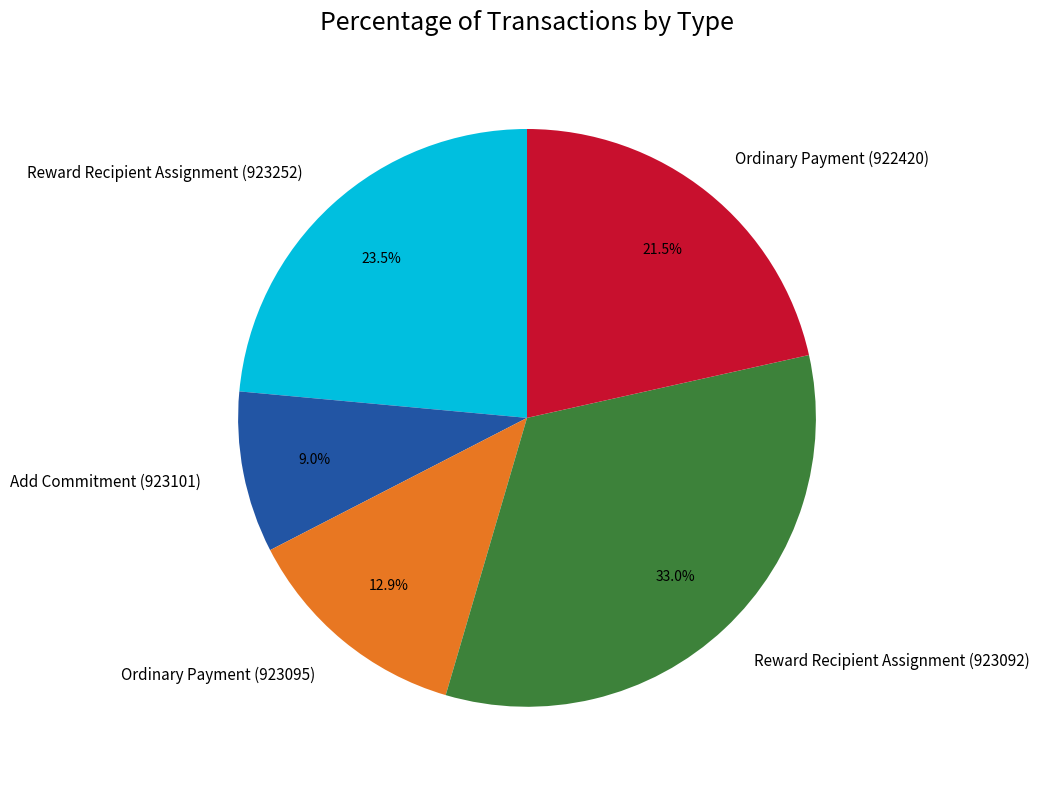

Is there any slice that represents more than half of the pie?

No